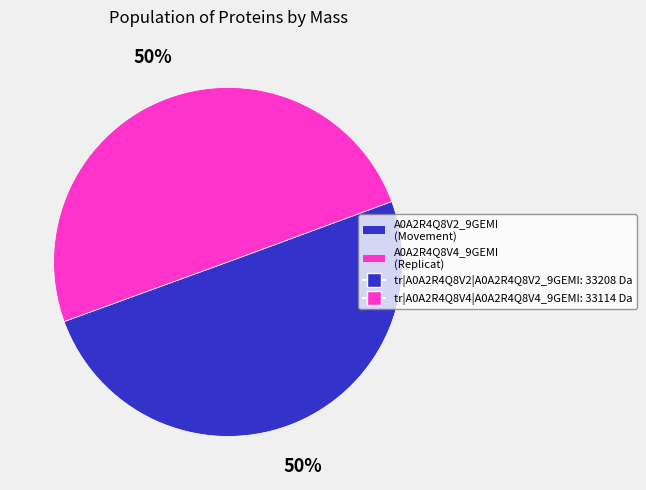

To the nearest percent, what is the average slice percentage?

50%